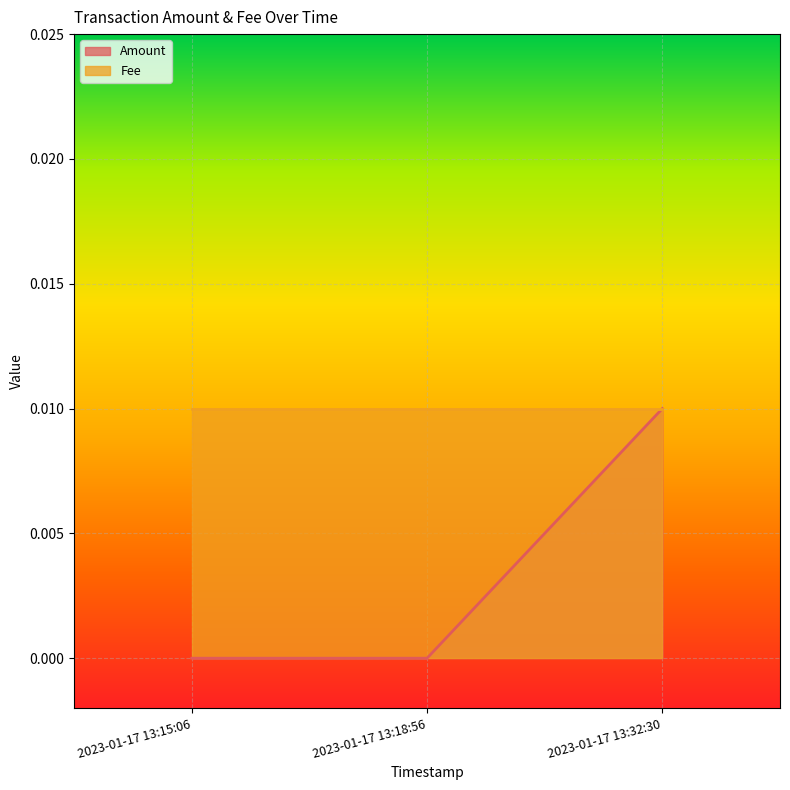

Rank the categories by value from lowest to highest.

2023-01-17 13:15:06, 2023-01-17 13:18:56, 2023-01-17 13:32:30